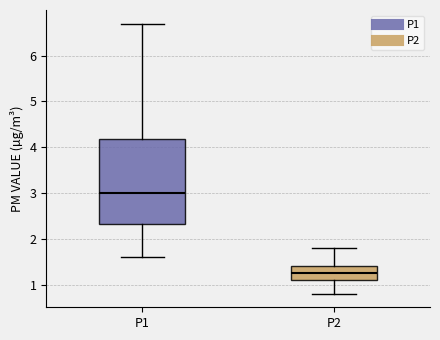

Where does the median line of the box for P2 sit on the y-axis? The values are not printed on the chart, so give them approximately, as read against the axis.

1.3